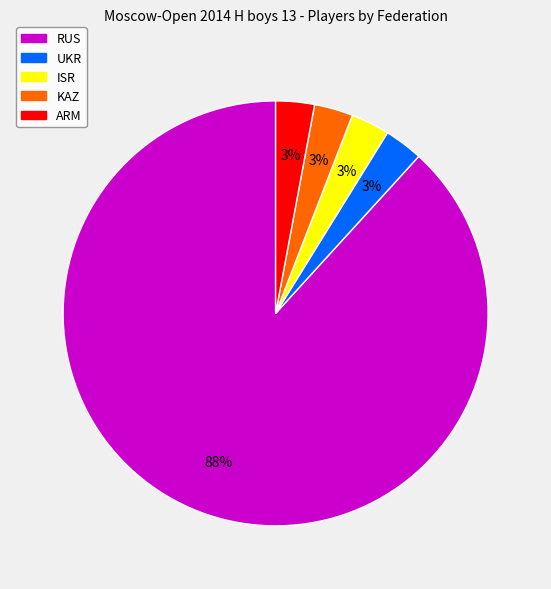

How many slices are in this pie chart?

5